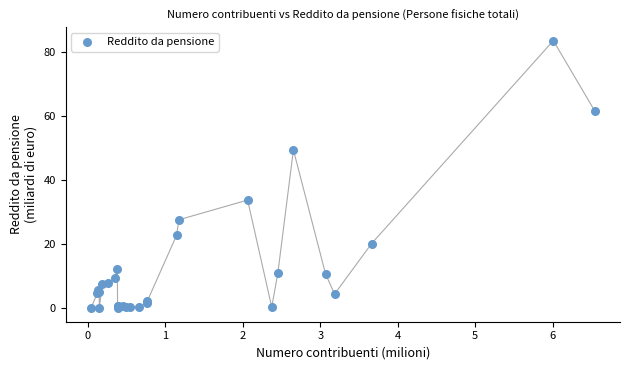

What Y value in the scatter plot is closest to 41?

33.8